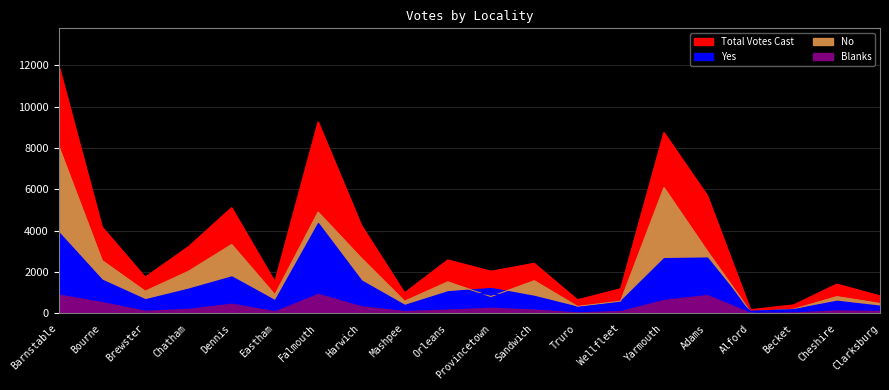

What is the difference between the Yes values at Dennis and Clarksburg?

1069